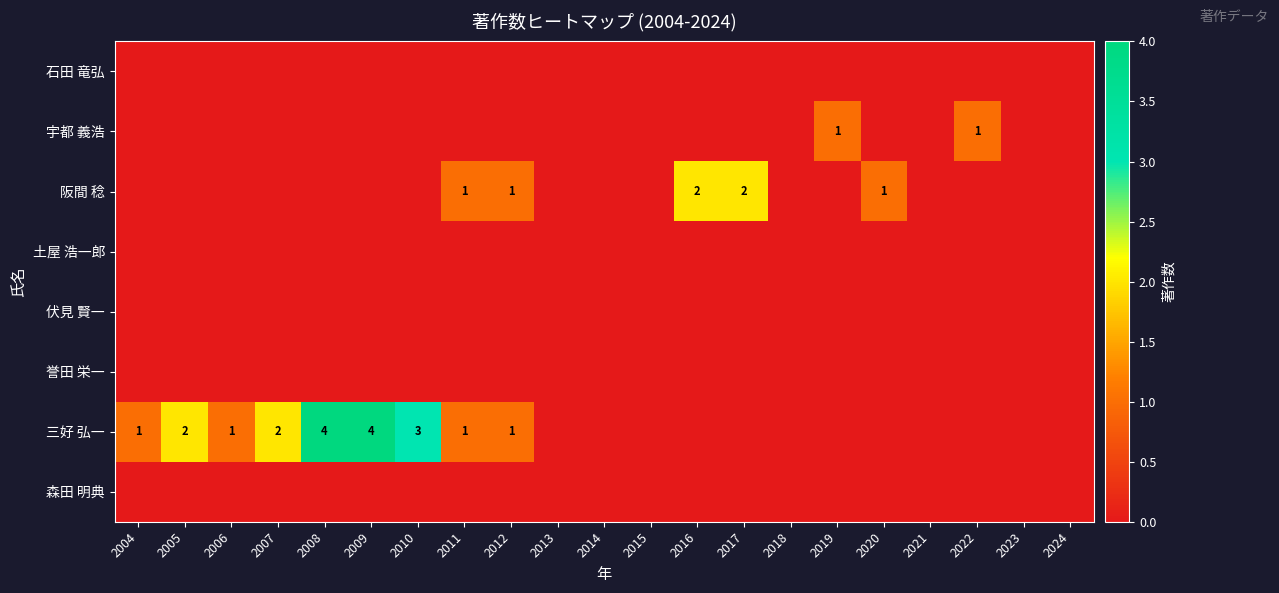

What is the sum of all 宇都 義浩 values?

2